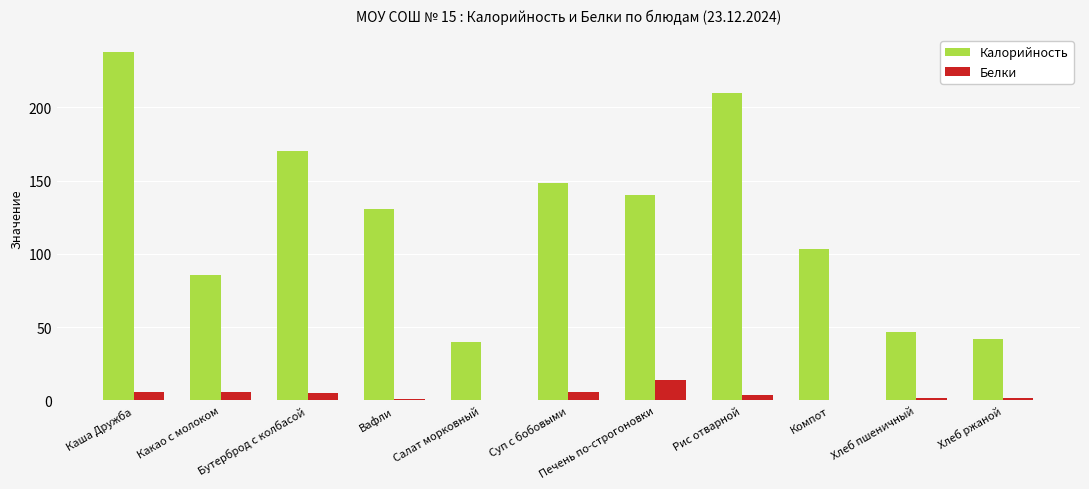

What value does the Белки series have at Суп с бобовыми?

5.5